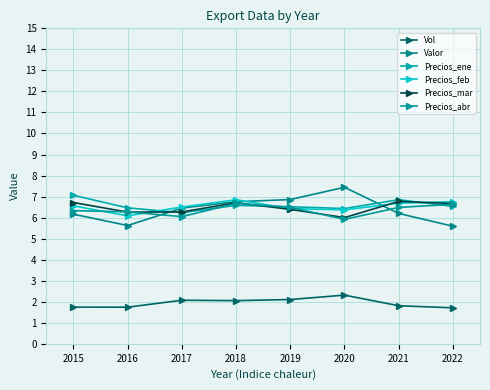

How many lines are shown in the chart?

6